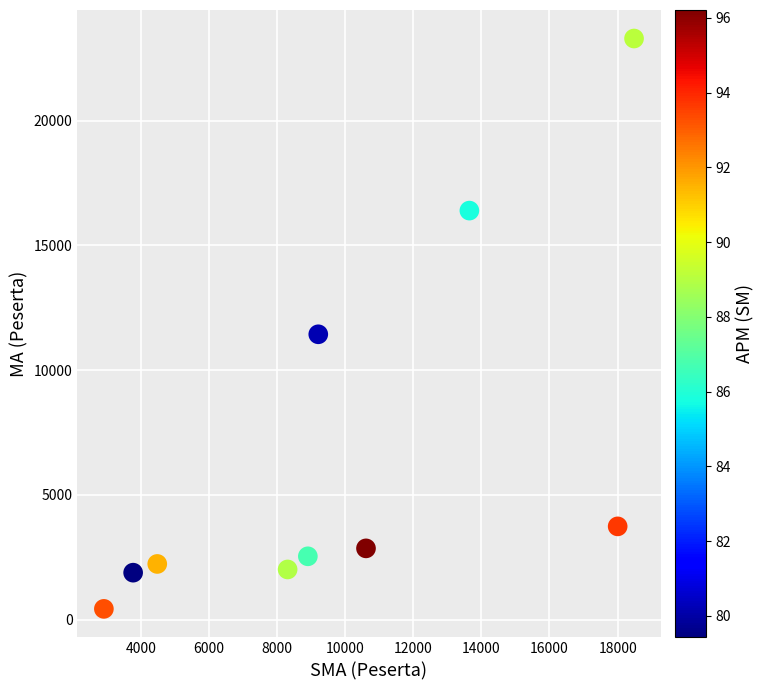

What Y value in the scatter plot is closest to 11861?

11436.7